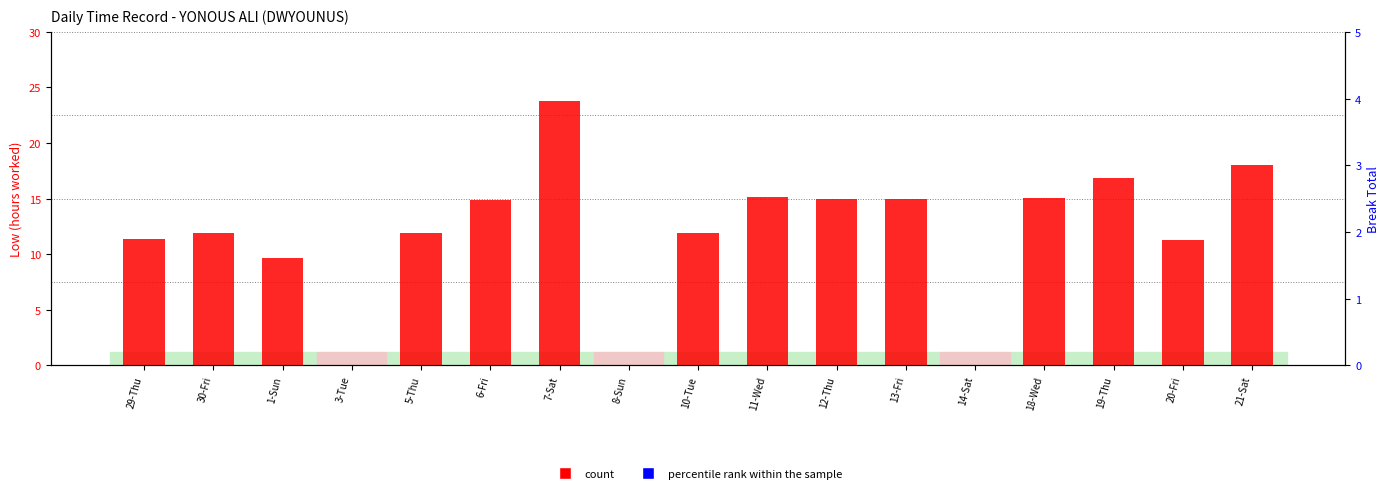

Which series changed the most between 30-Fri and 10-Tue?

count